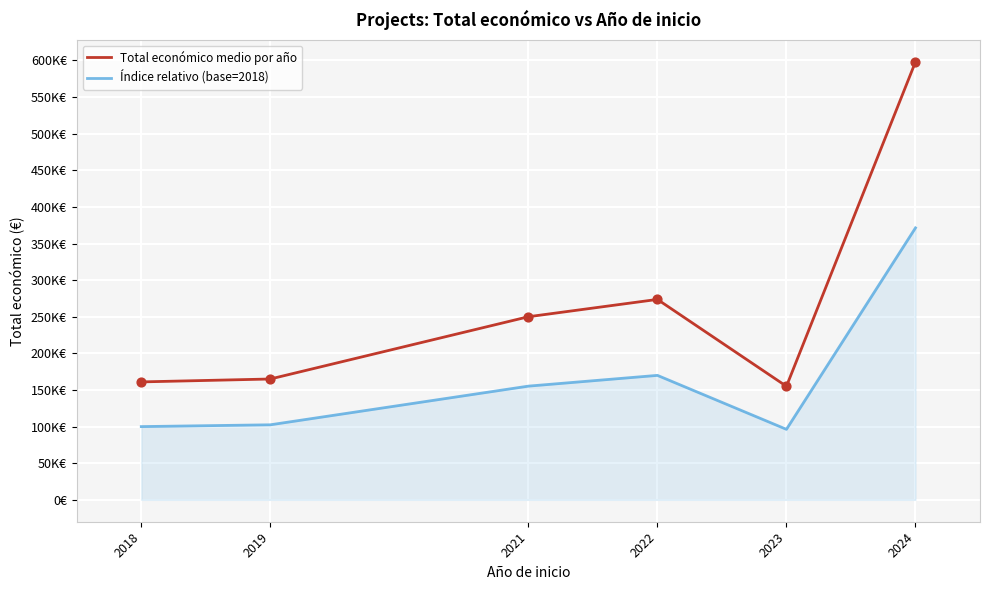

What are all the series names shown in the legend?

Total económico medio por año, Índice relativo (base=2018)